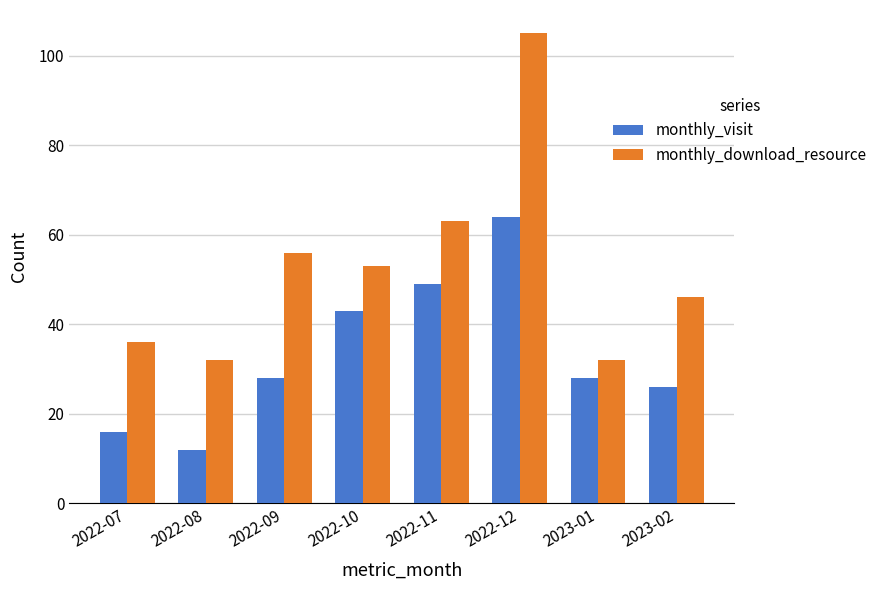

What value does the monthly_download_resource series have at 2022-11?

63